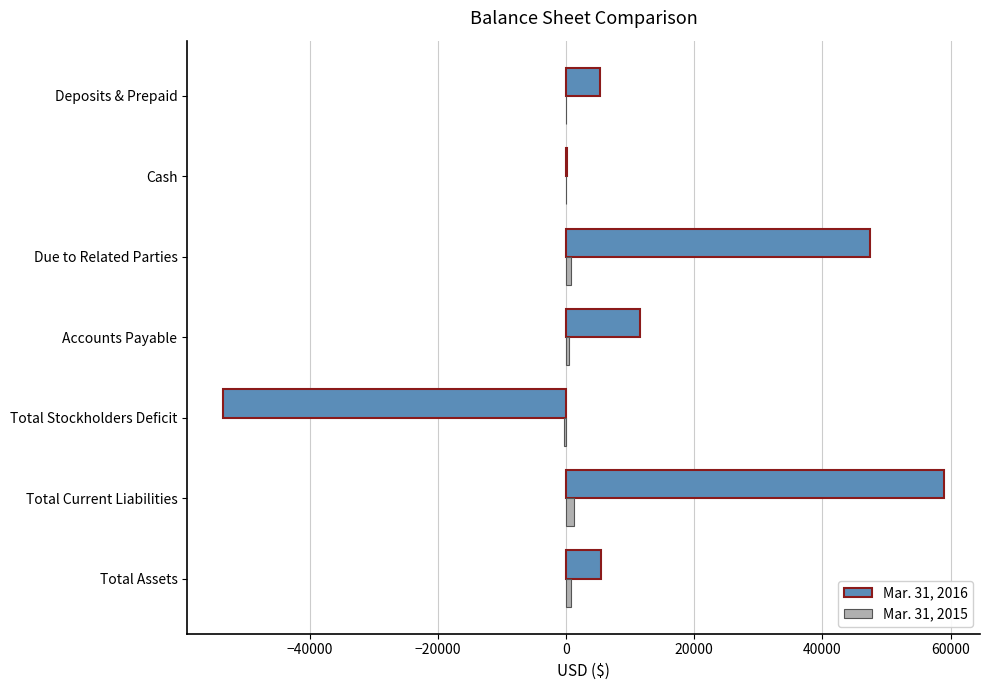

Is it true that Mar. 31, 2016 equals 19644 at Accounts Payable?

False